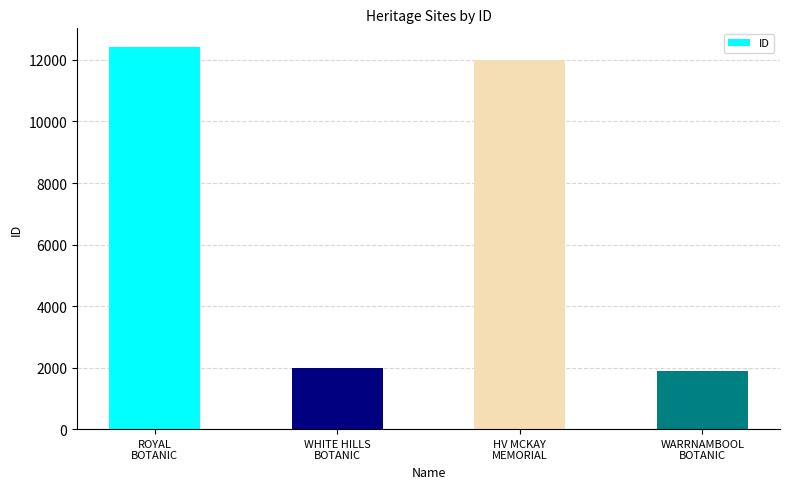

The value at HV MCKAY
MEMORIAL is 5628. True or false?

False